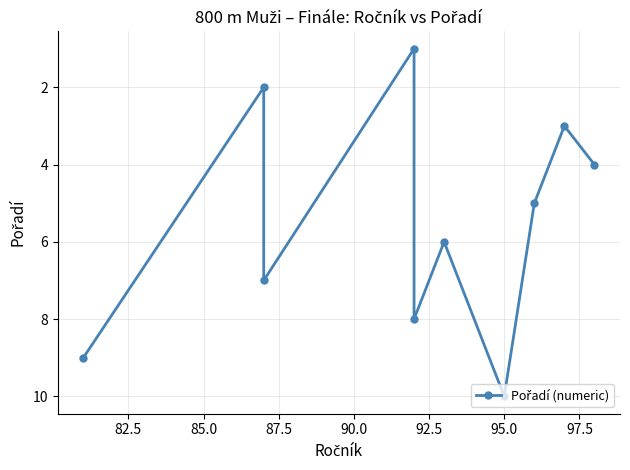

The value at 80.0 is 4. True or false?

False